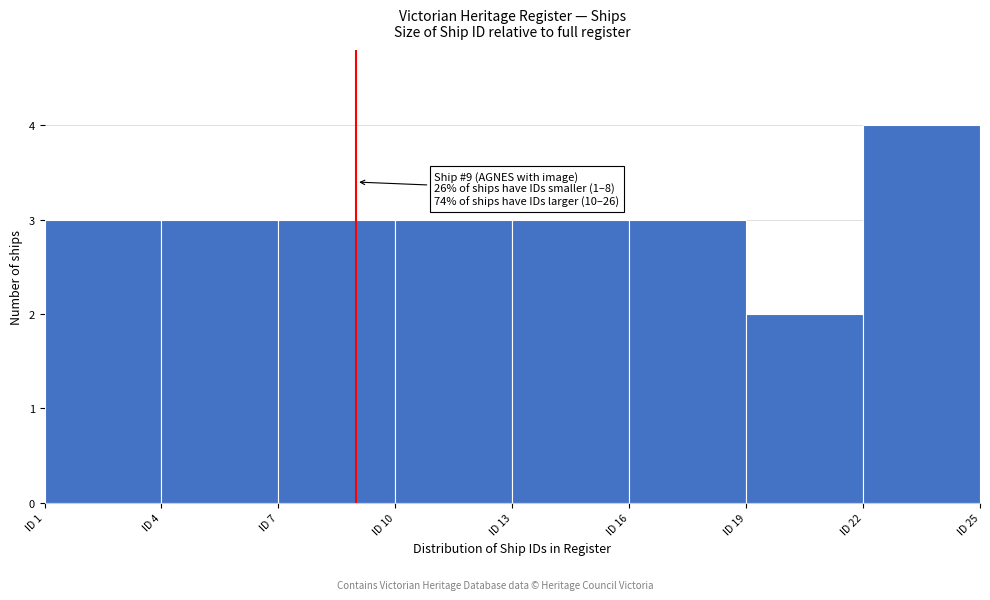

Over which range of the x-axis is the bar tallest?

22 to 25